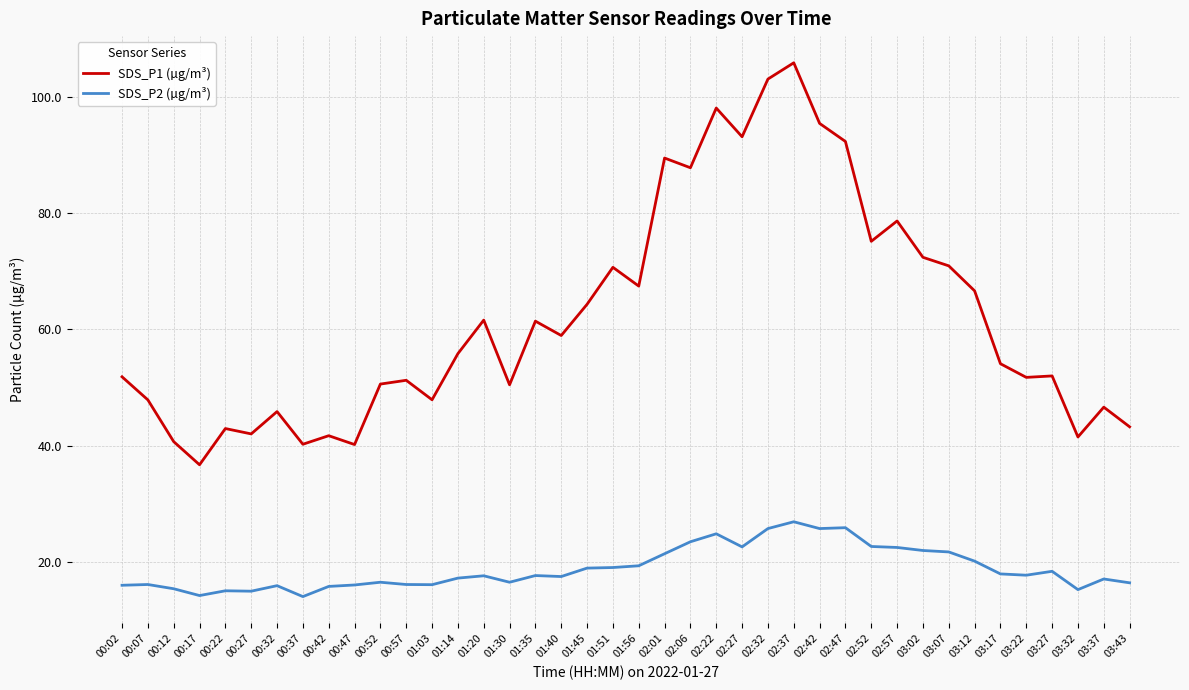

What are all the series names shown in the legend?

SDS_P1 (µg/m³), SDS_P2 (µg/m³)